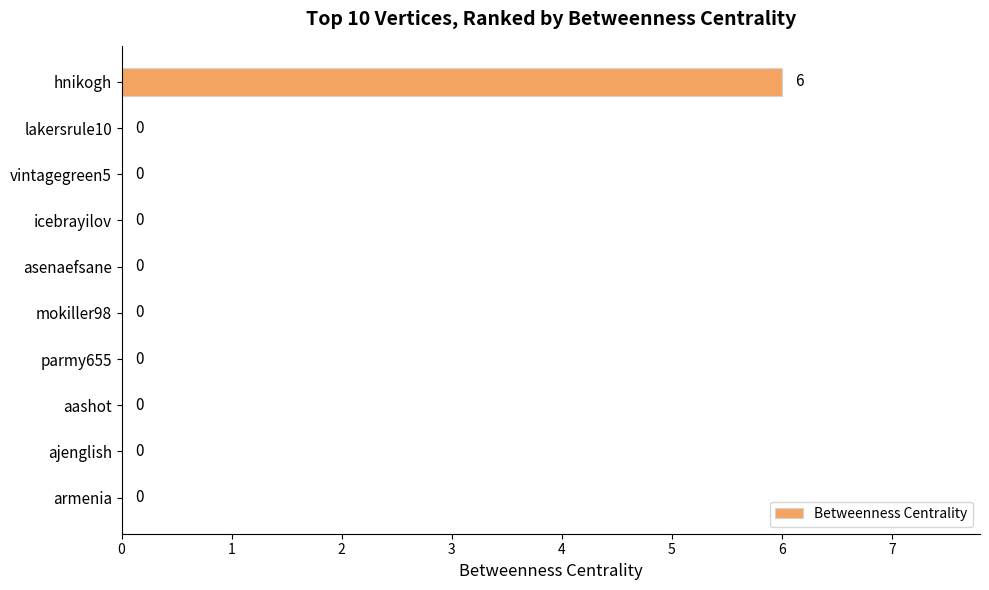

Reading top to bottom, what are all the values shown in this chart?

hnikogh=6	lakersrule10=0	vintagegreen5=0	icebrayilov=0	asenaefsane=0	mokiller98=0	parmy655=0	aashot=0	ajenglish=0	armenia=0